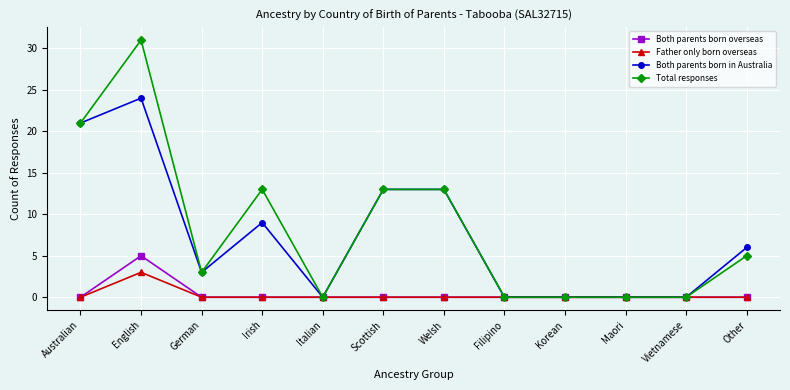

Reading left to right, extract all data points from this chart.

Both parents born overseas: 0	5	0	0	0	0	0	0	0	0	0	0
Father only born overseas: 0	3	0	0	0	0	0	0	0	0	0	0
Both parents born in Australia: 21	24	3	9	0	13	13	0	0	0	0	6
Total responses: 21	31	3	13	0	13	13	0	0	0	0	5